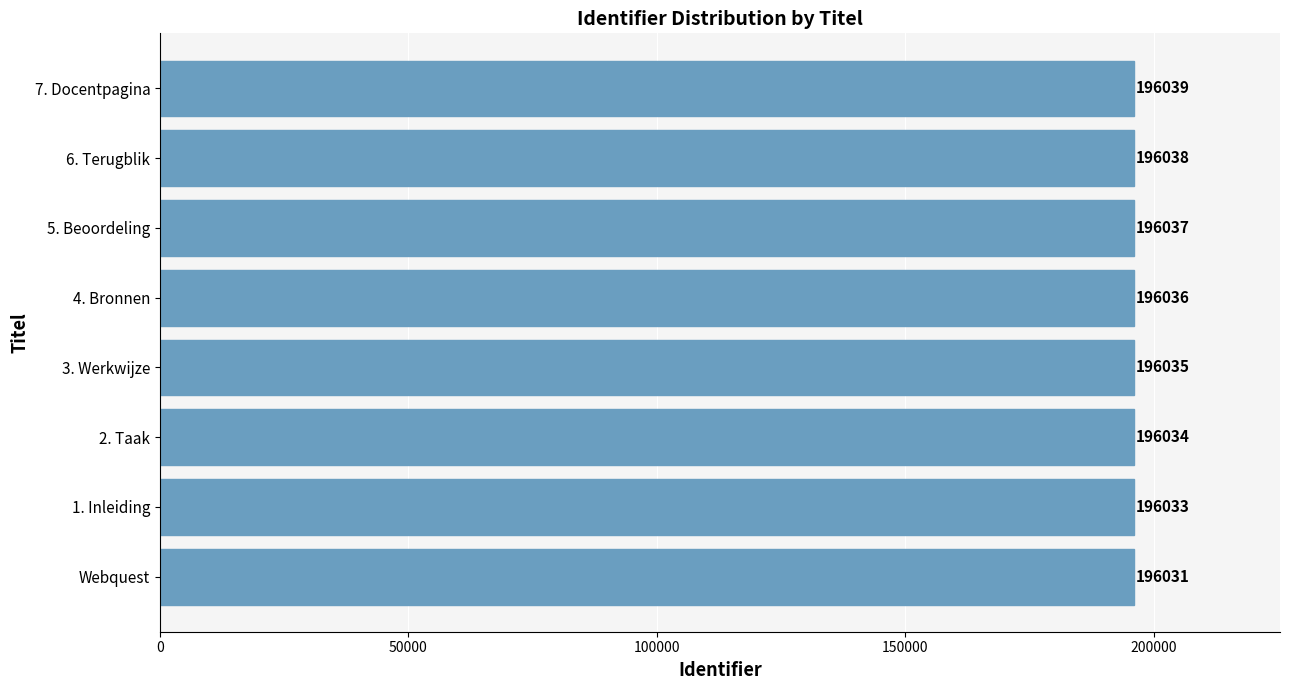

Where is the data nearest to the value 196035?

3. Werkwijze